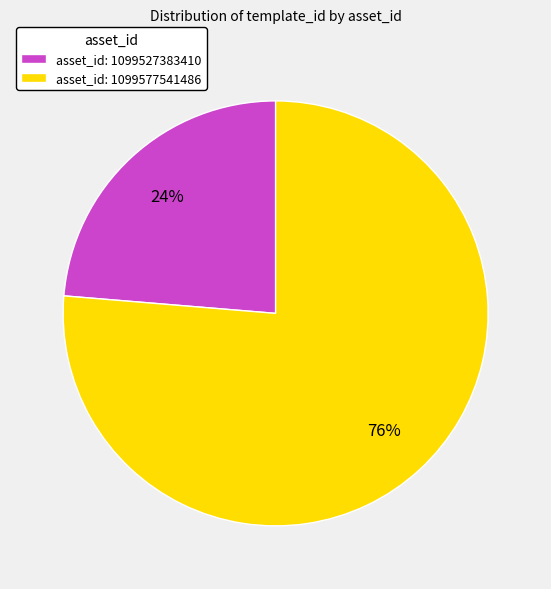

Which has a higher value, asset_id: 1099527383410 or asset_id: 1099577541486?

asset_id: 1099577541486